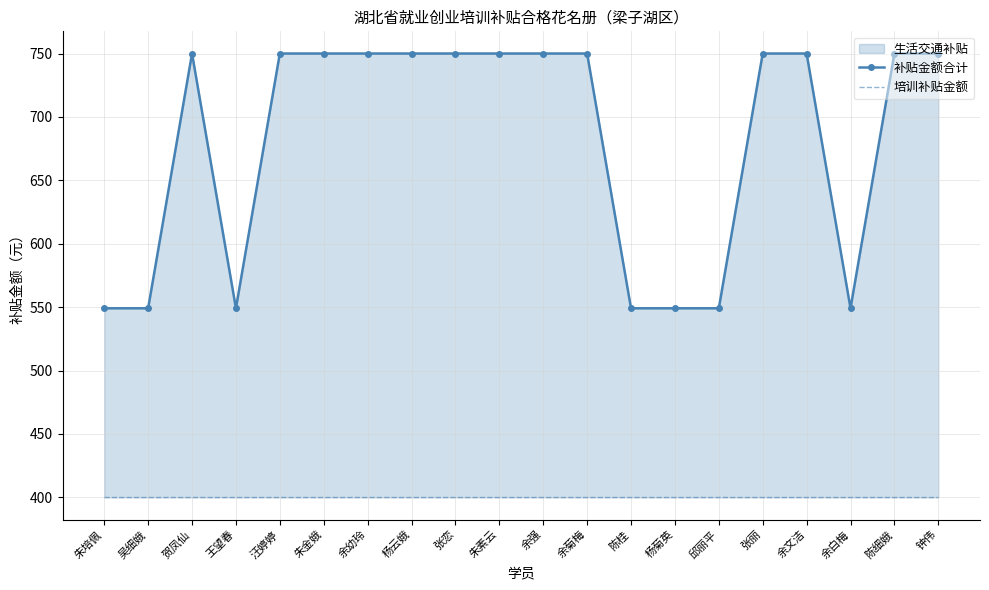

How many values in the 补贴金额合计 series are below 750?

7